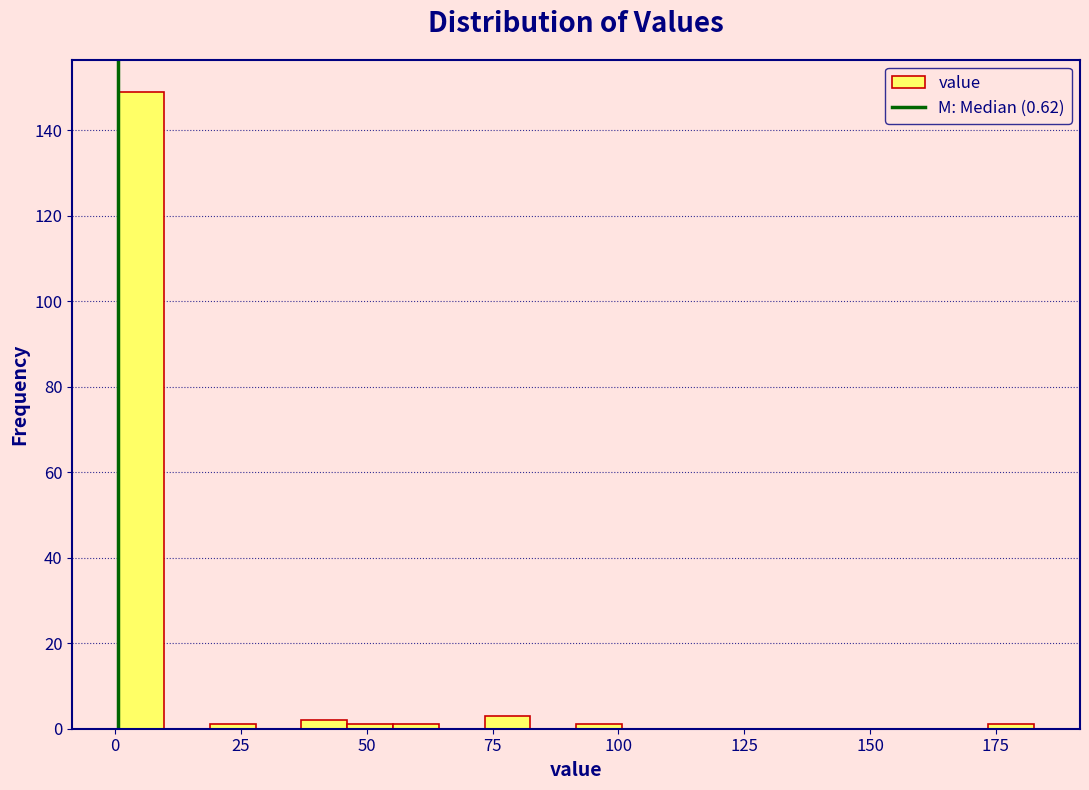

Around what value on the x-axis is the tallest bar? Give the approximate position of its centre, as read against the axis.

5